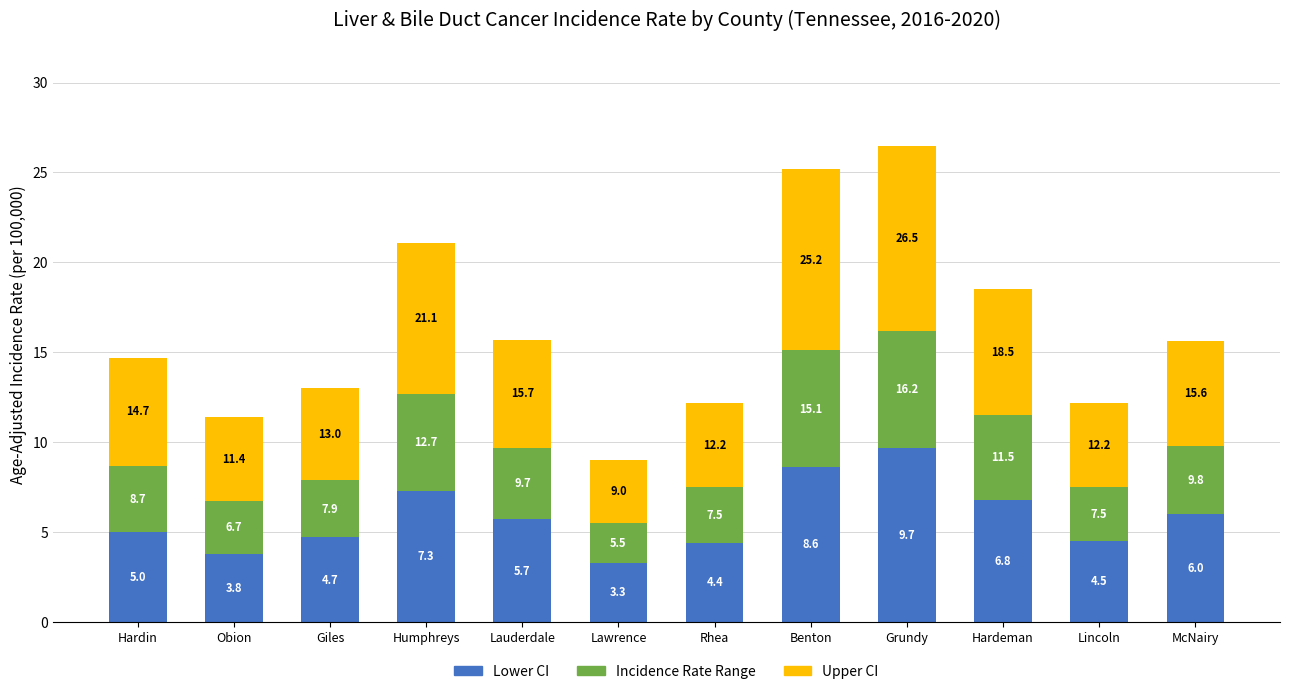

What are all the series names shown in the legend?

Lower CI, Incidence Rate Range, Upper CI